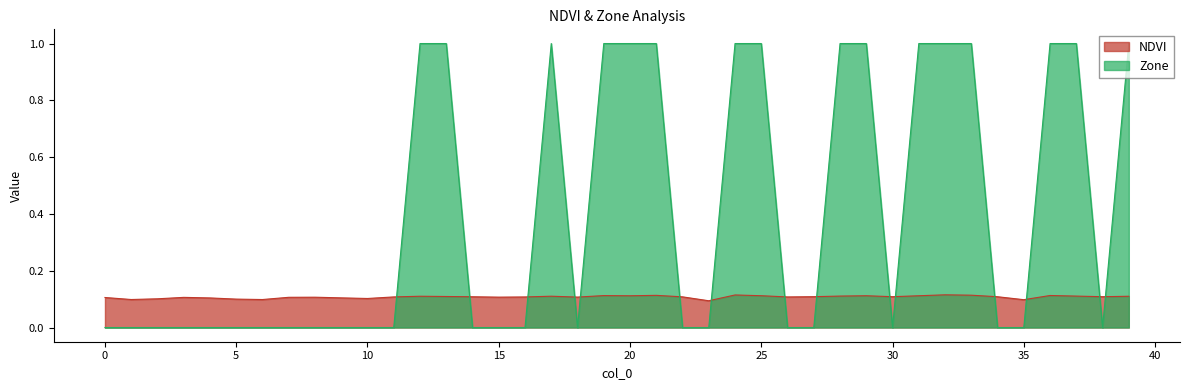

How many lines are shown in the chart?

2